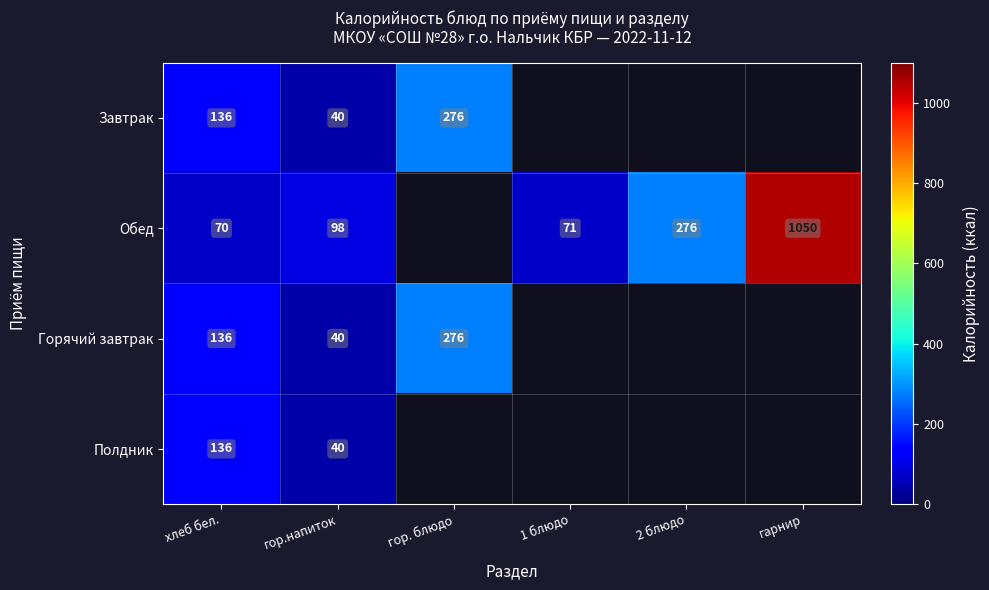

What is the sum of the Обед values at хлеб бел. and 1 блюдо?

141